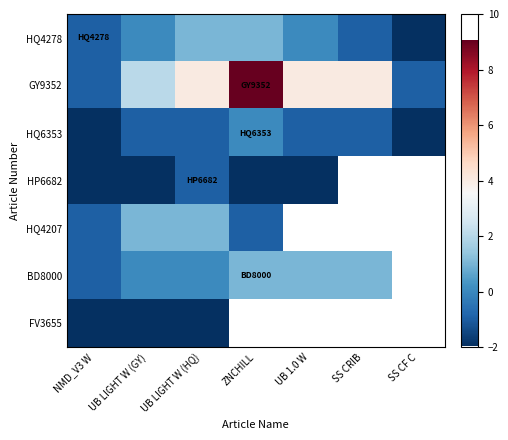

The BD8000 series shows 0.3 at ZNCHILL. True or false?

False